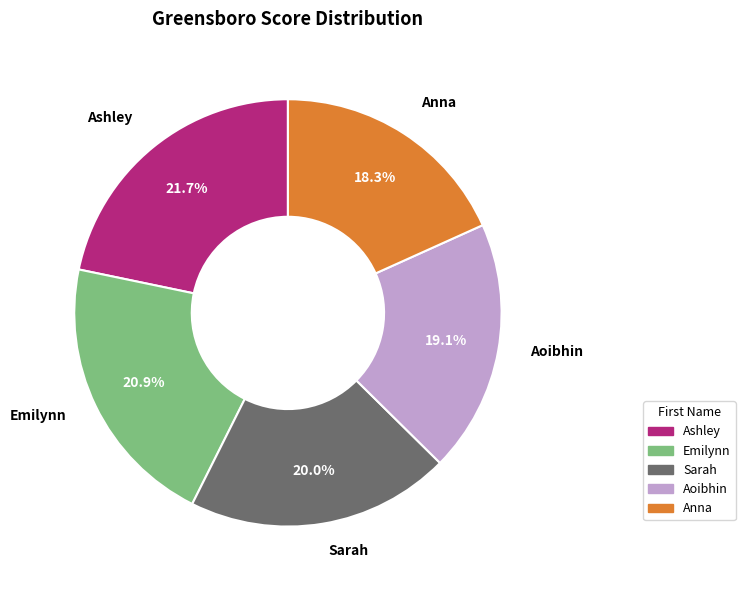

Is there any slice that represents more than half of the pie?

No